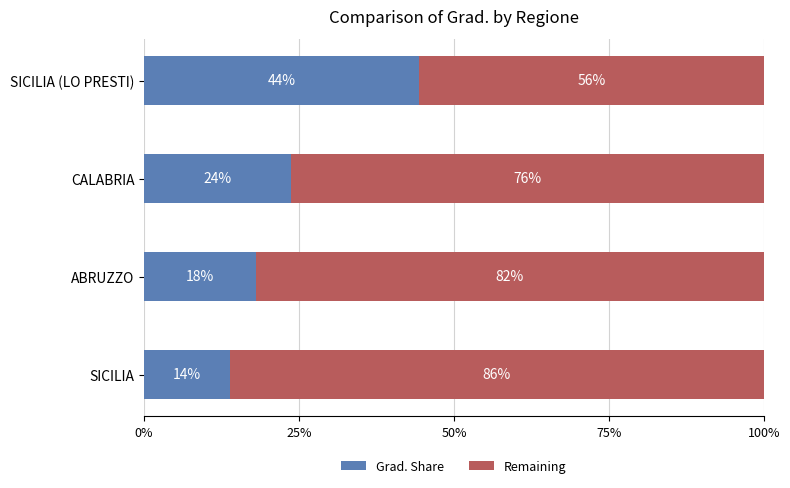

Is it true that Grad. Share equals 44.4 at SICILIA (LO PRESTI)?

True